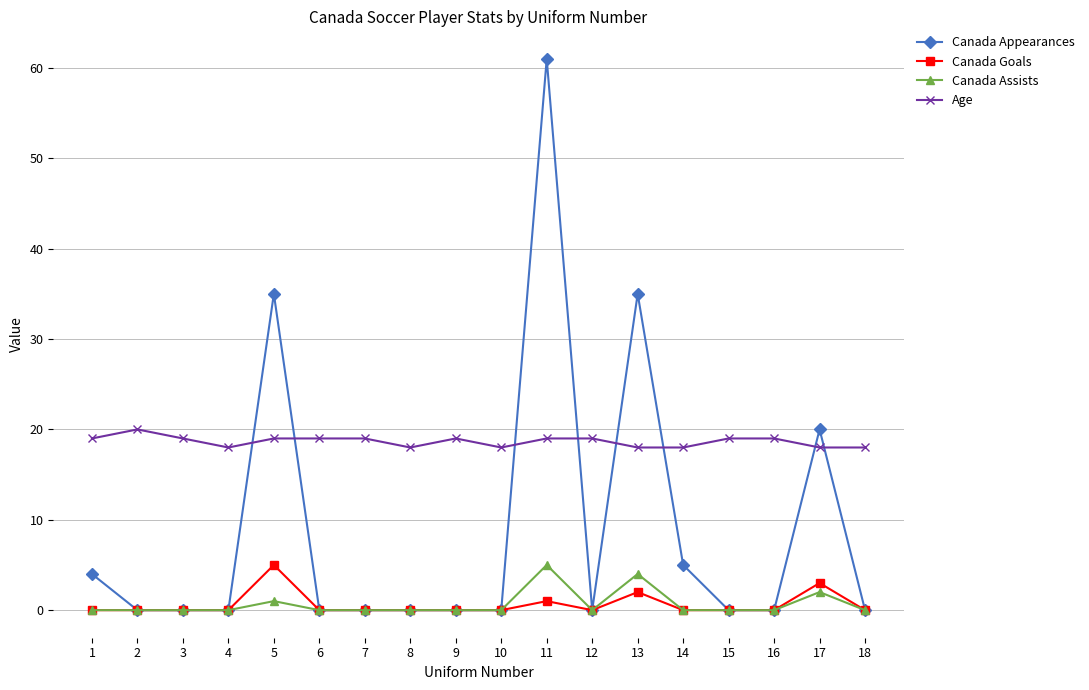

The Age series shows 19 at 9. True or false?

True